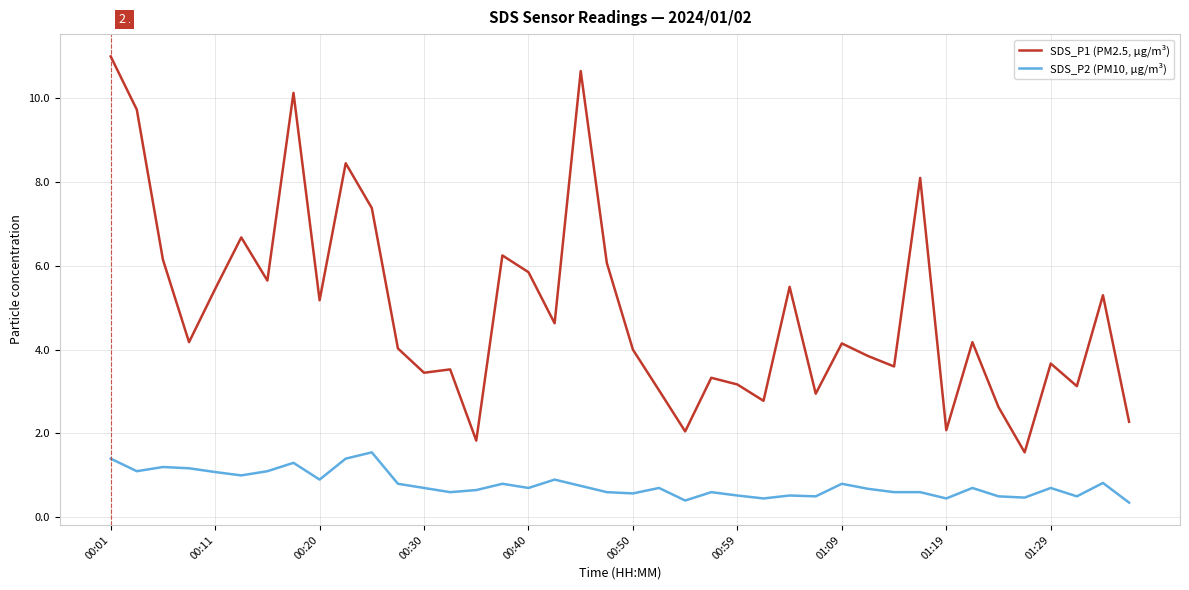

List the series in order of their overall mean, highest first.

SDS_P1 (PM2.5, µg/m³), SDS_P2 (PM10, µg/m³)